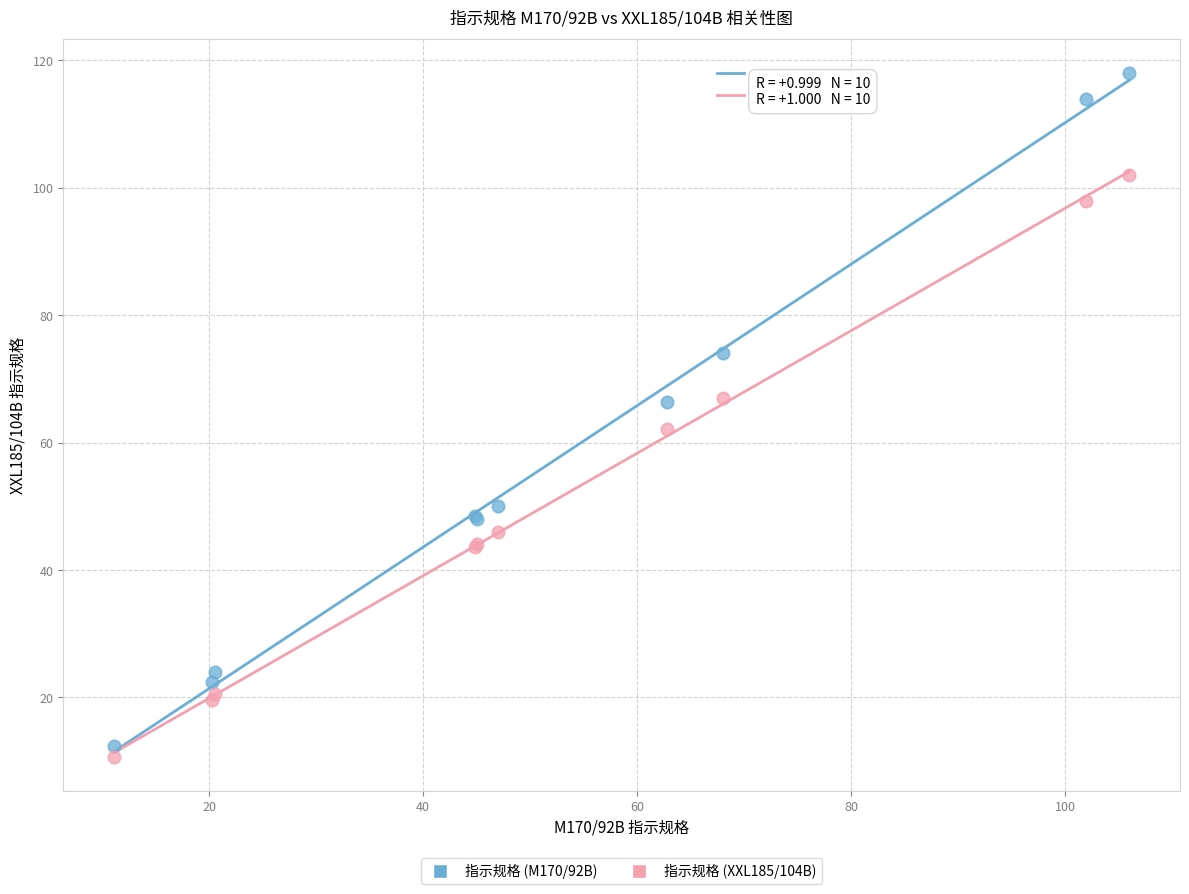

What is the X range (max minus min) for the scatter plot?

94.9